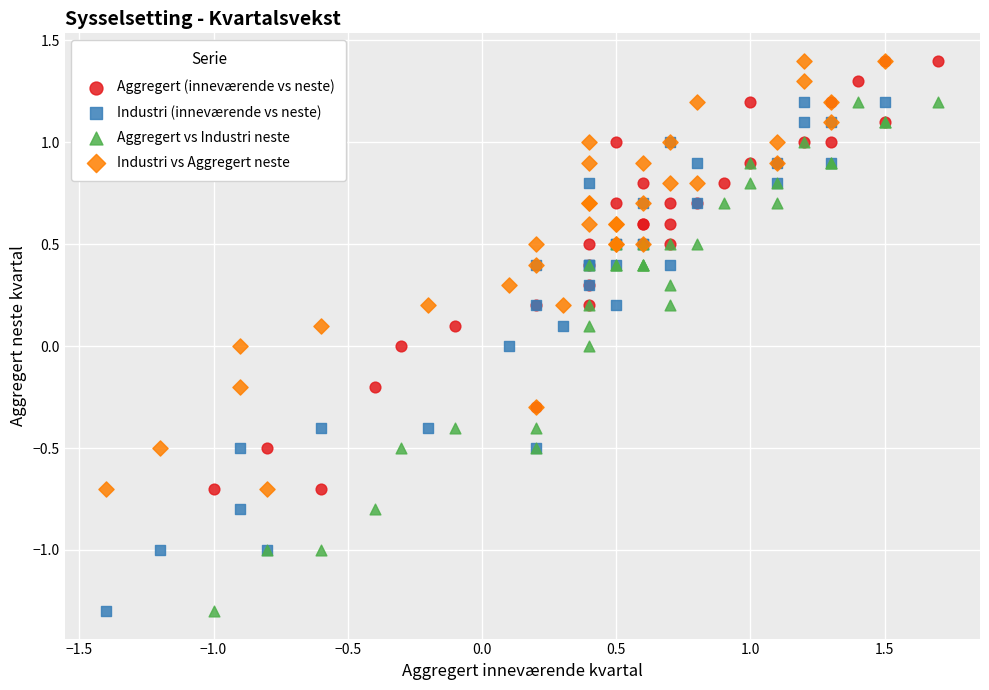

What are all the series names shown in the legend?

Aggregert (inneværende vs neste), Industri (inneværende vs neste), Aggregert vs Industri neste, Industri vs Aggregert neste